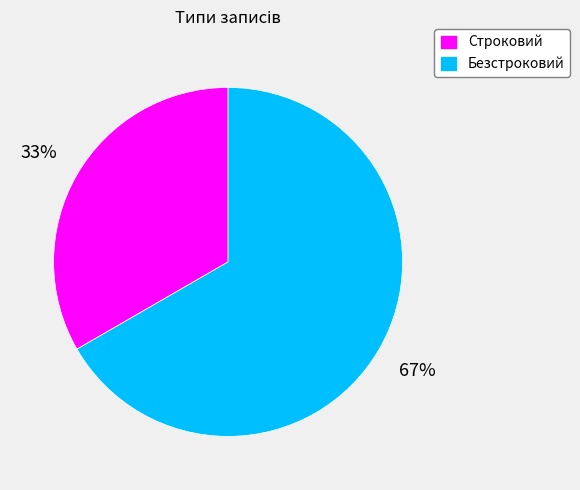

What percentage is the Строковий slice, to the nearest percent?

33%